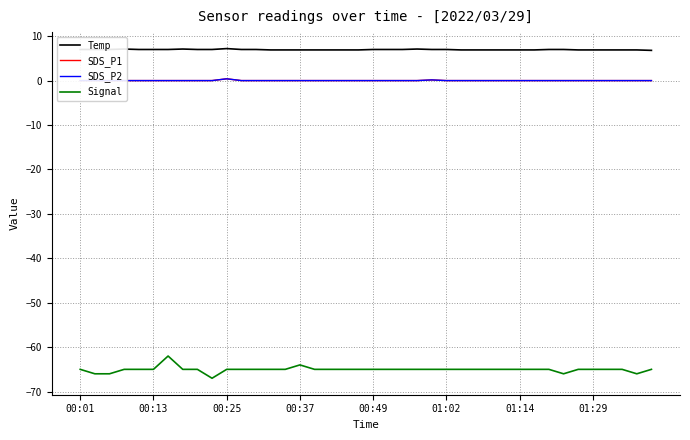

In Signal, how many points are higher than both neighbors (excluding endpoints)?

2